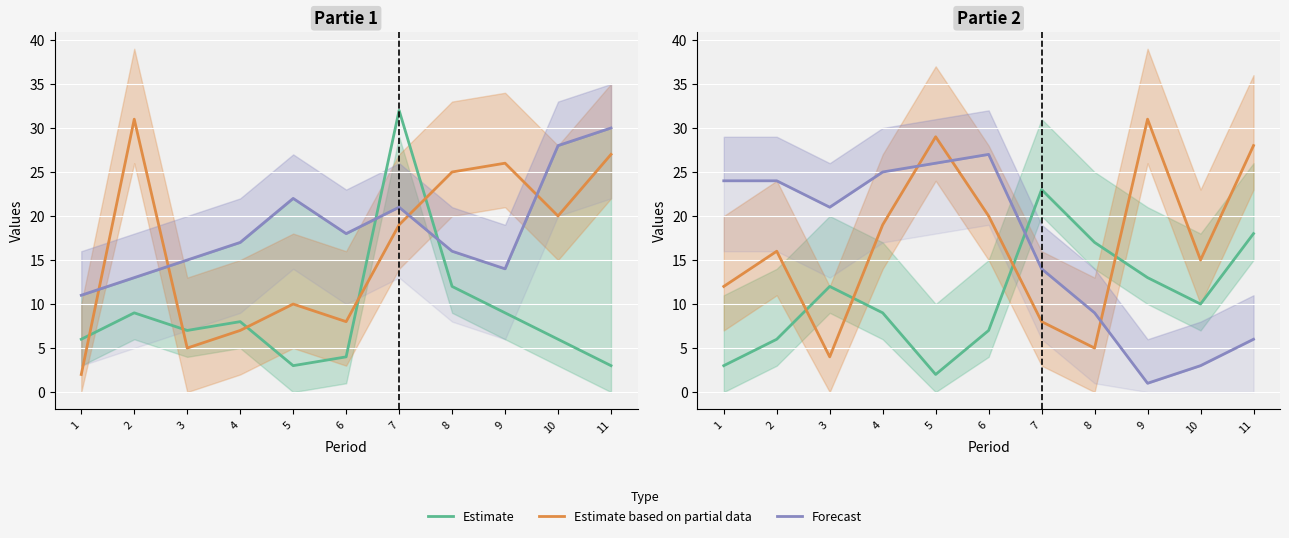

What is the value of the Estimate point at the 3rd from the left?

12